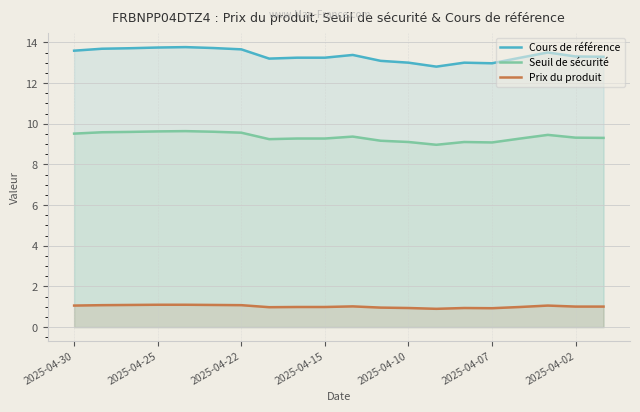

How many values in the Seuil de sécurité series are below 9?

1